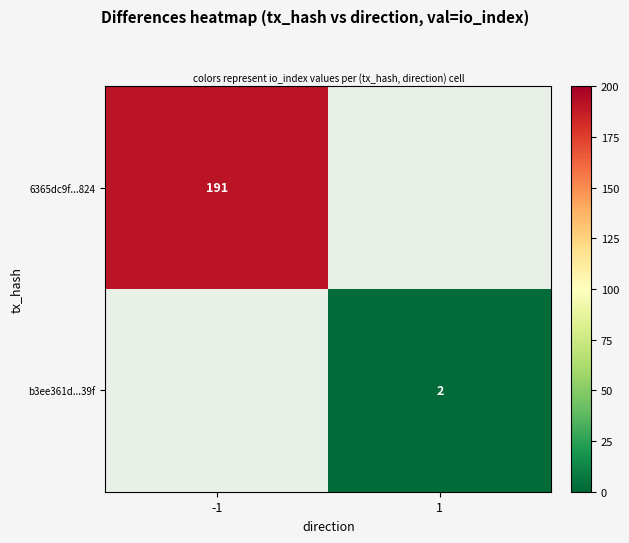

Is it true that b3ee361d...39f equals 2 at 1?

True